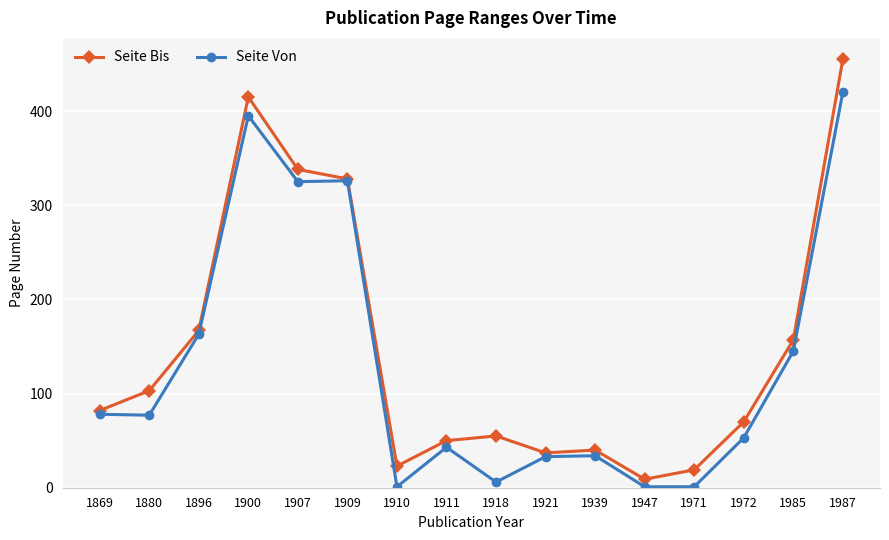

Which category has the lowest value in the Seite Bis series?

1947